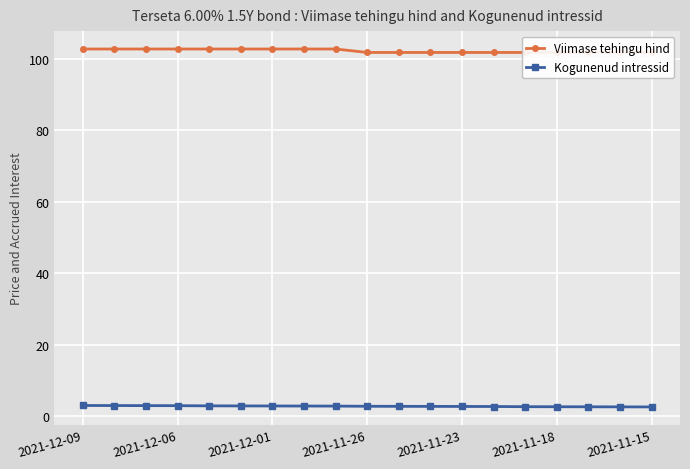

What are all the series names shown in the legend?

Viimase tehingu hind, Kogunenud intressid